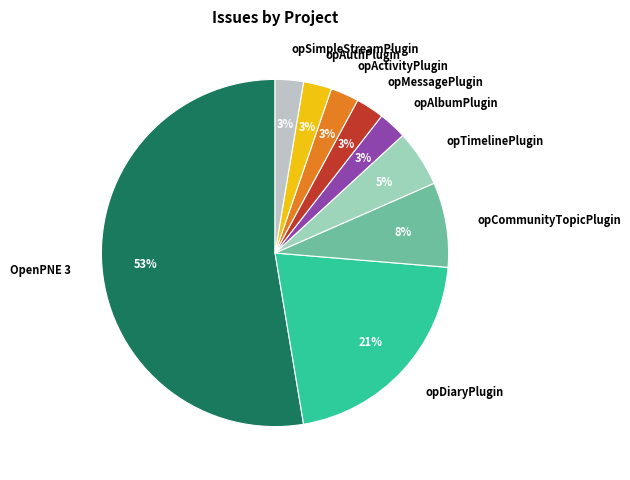

Does OpenPNE 3 represent more than half of the total?

Yes